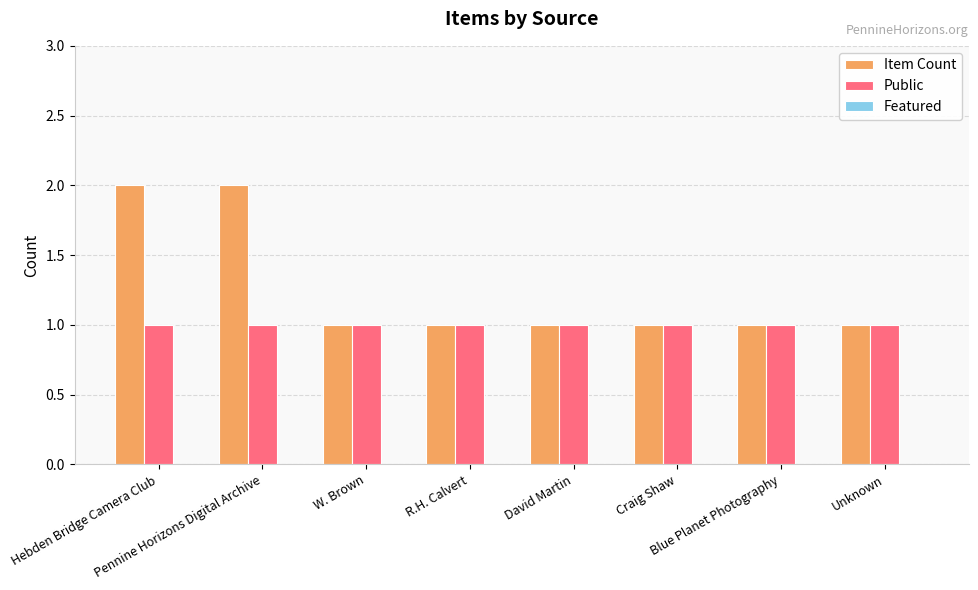

What is the value of the Item Count bar at the 1st from the left?

2